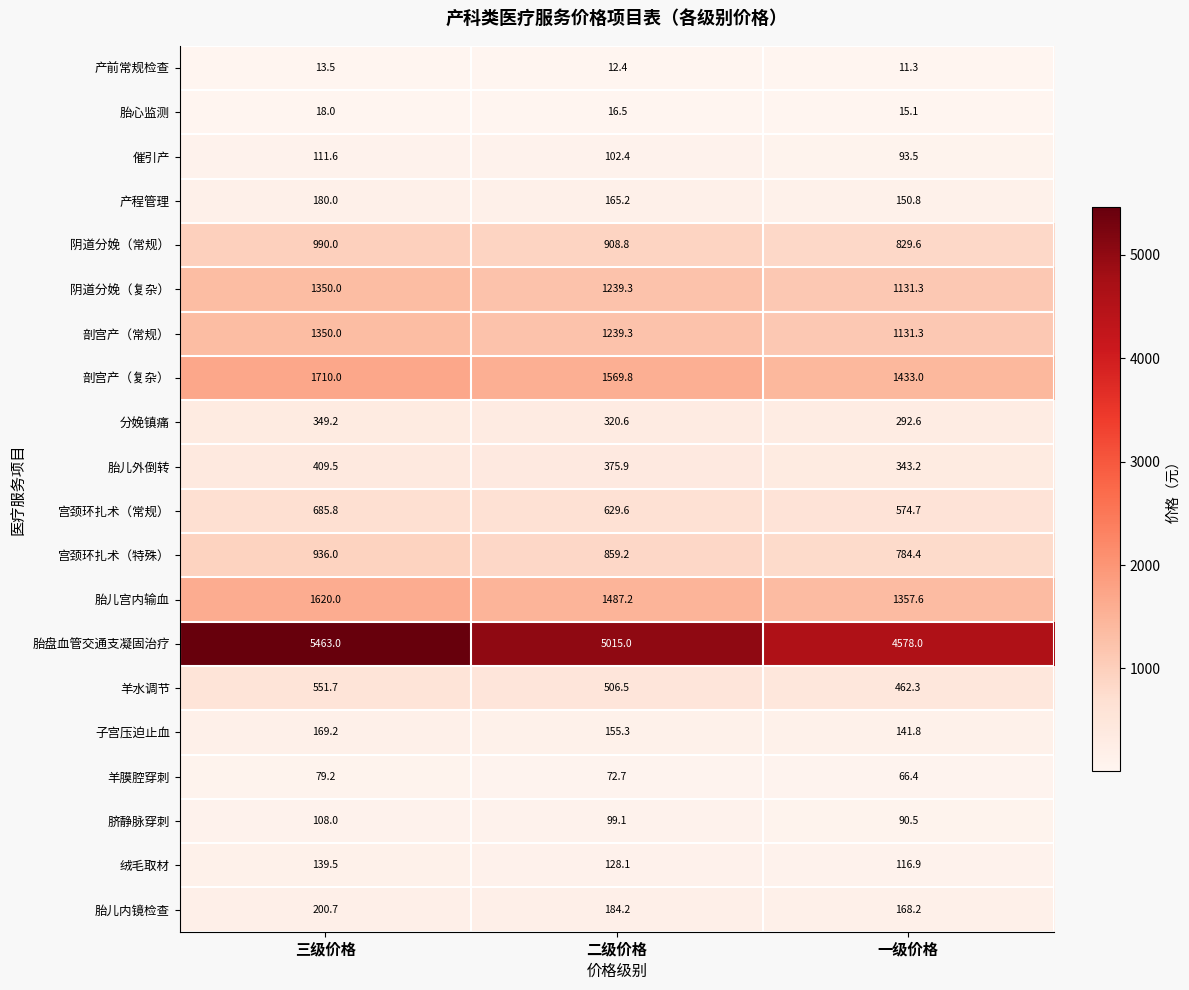

At how many categories does at least one series exceed 4413?

3